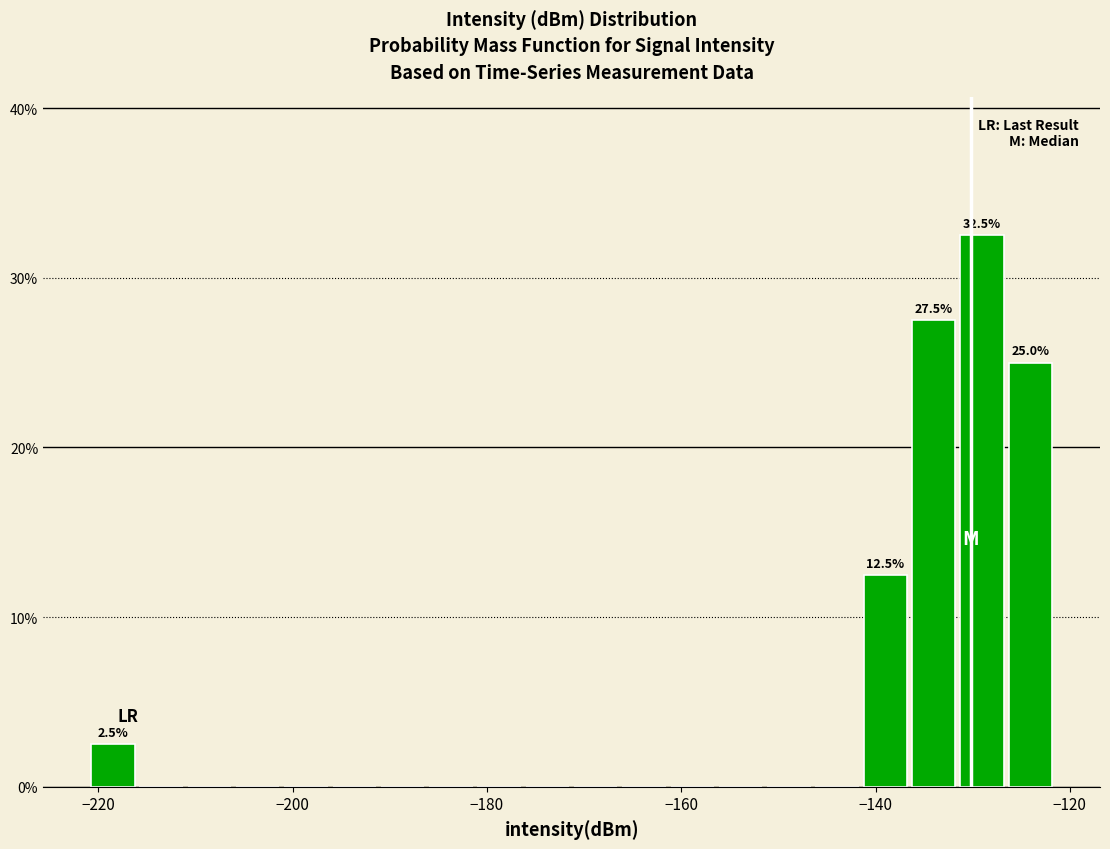

Around what value on the x-axis is the tallest bar? Give the approximate position of its centre, as read against the axis.

-130